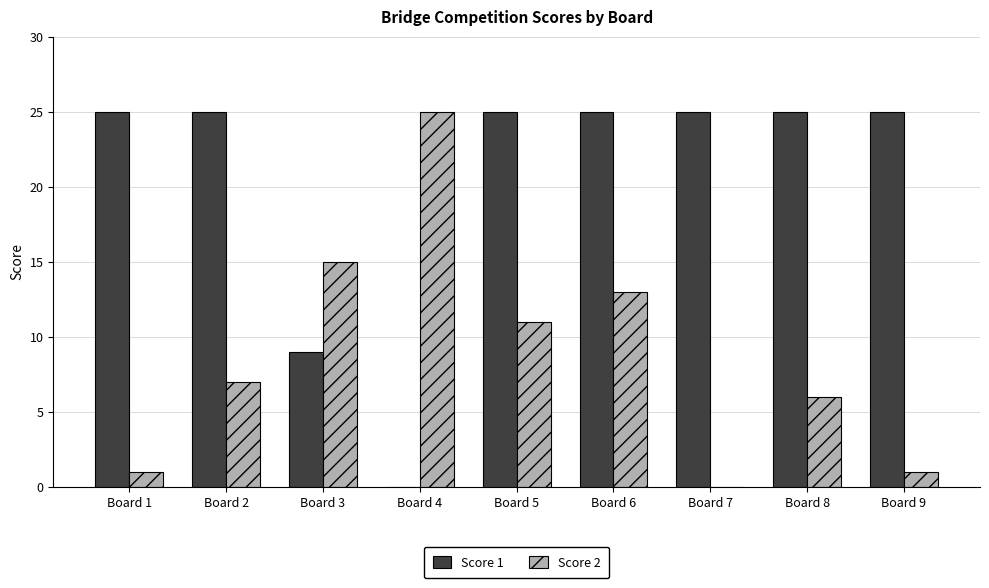

Which series changed the most between Board 6 and Board 9?

Score 2